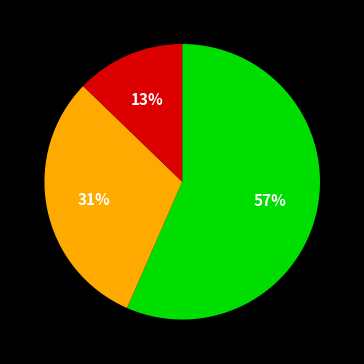

How many slices are in this pie chart?

3